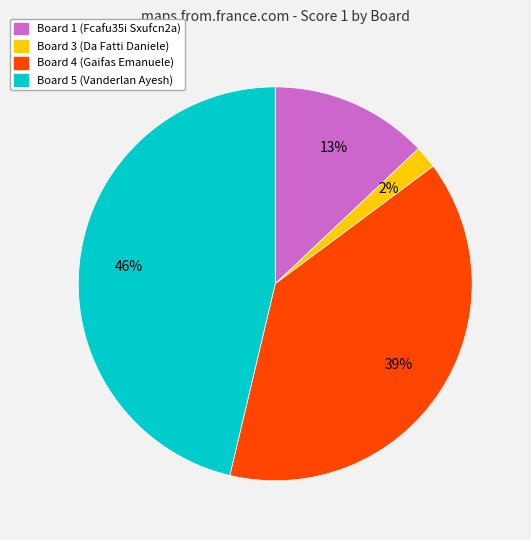

To the nearest percent, what is the difference between the largest and smallest slice percentages?

44%